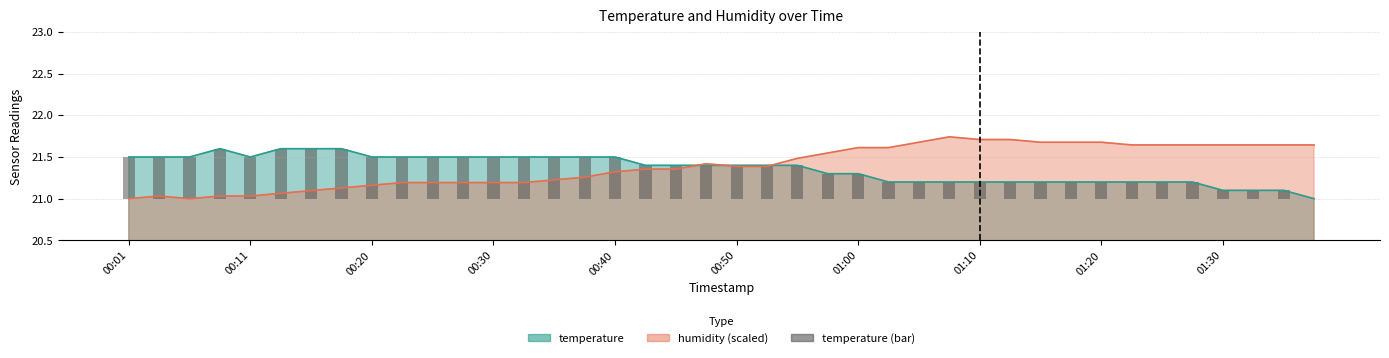

What is the difference between the maximum and minimum values?

0.6